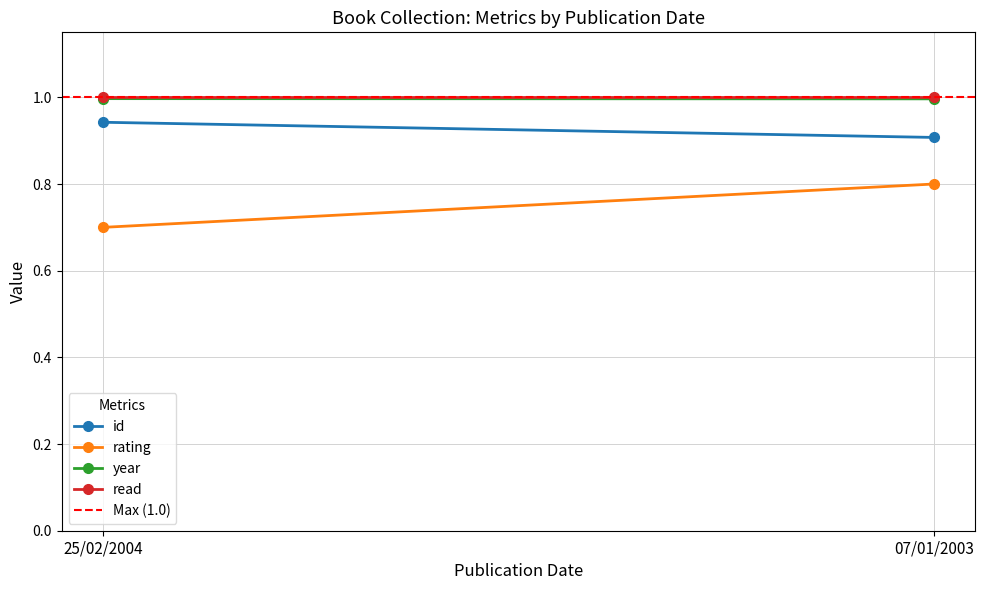

What is the sum of all rating values?

1.5